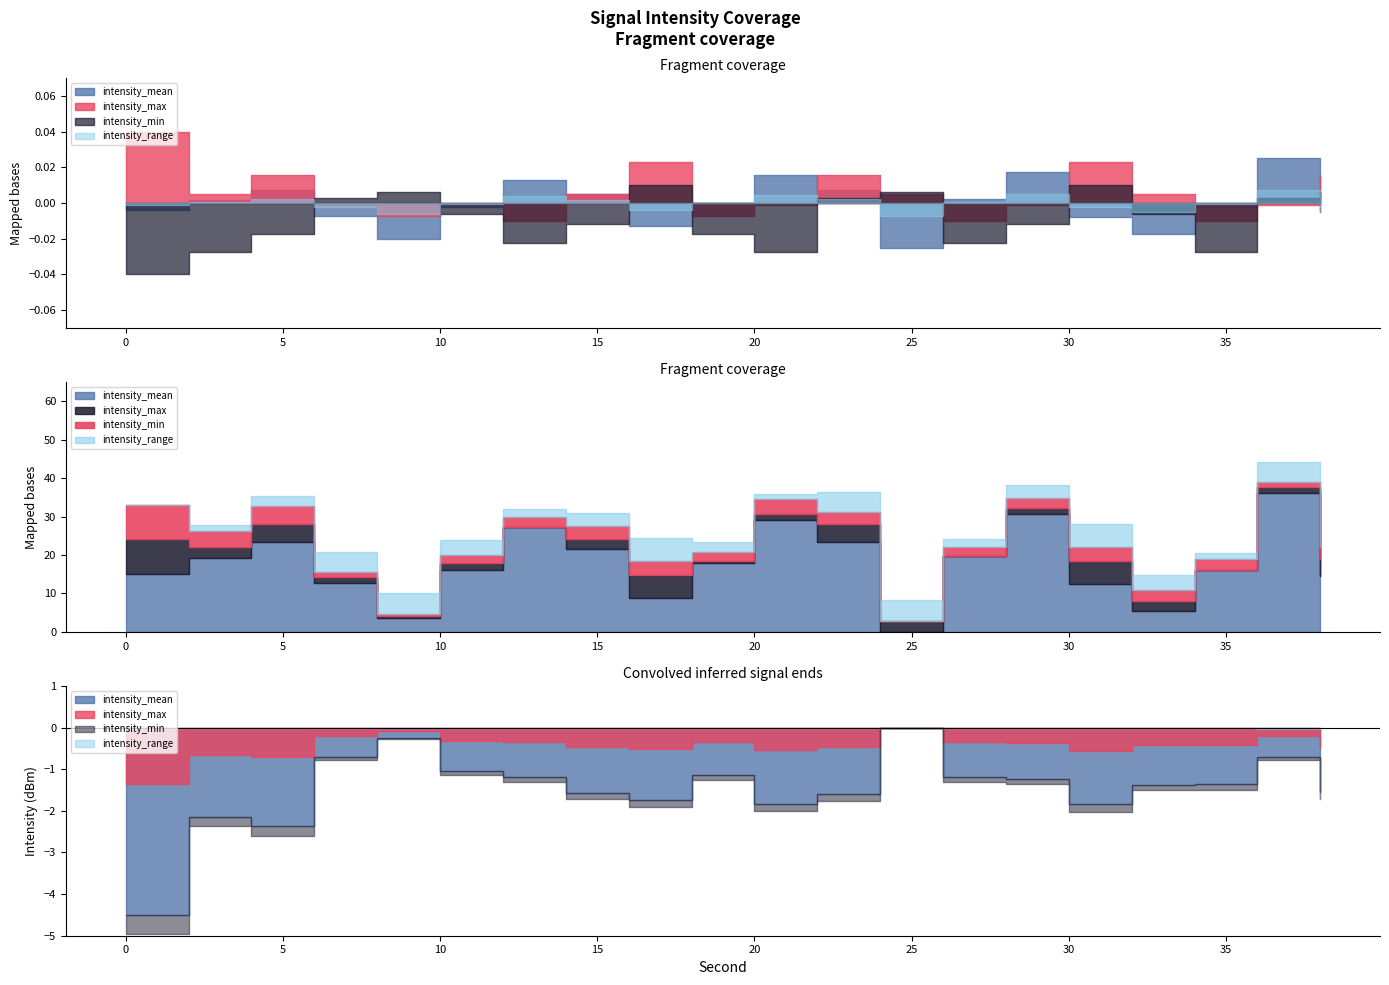

What is the difference between the second highest and minimum values in the intensity_min series?

2.1